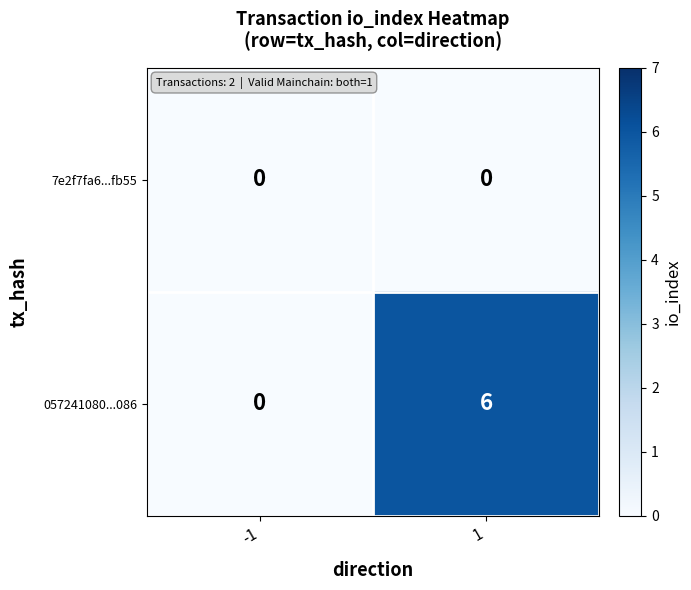

What is the difference between the 057241080...086 values at 1 and -1?

6